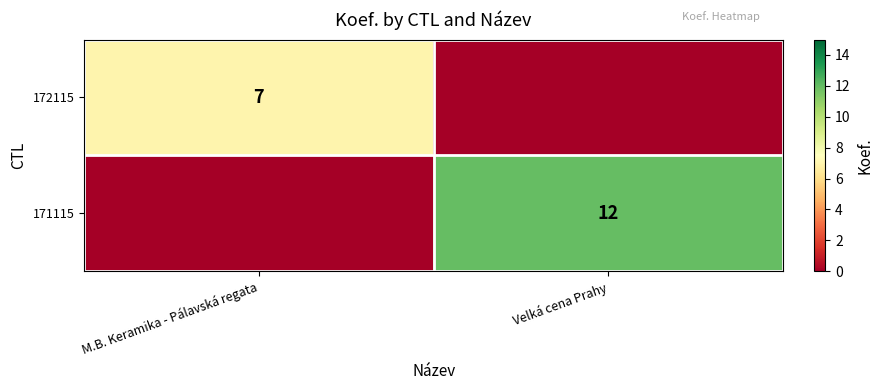

Is the value of 171115 at Velká cena Prahy greater than the value of 172115 at M.B. Keramika - Pálavská regata?

Yes